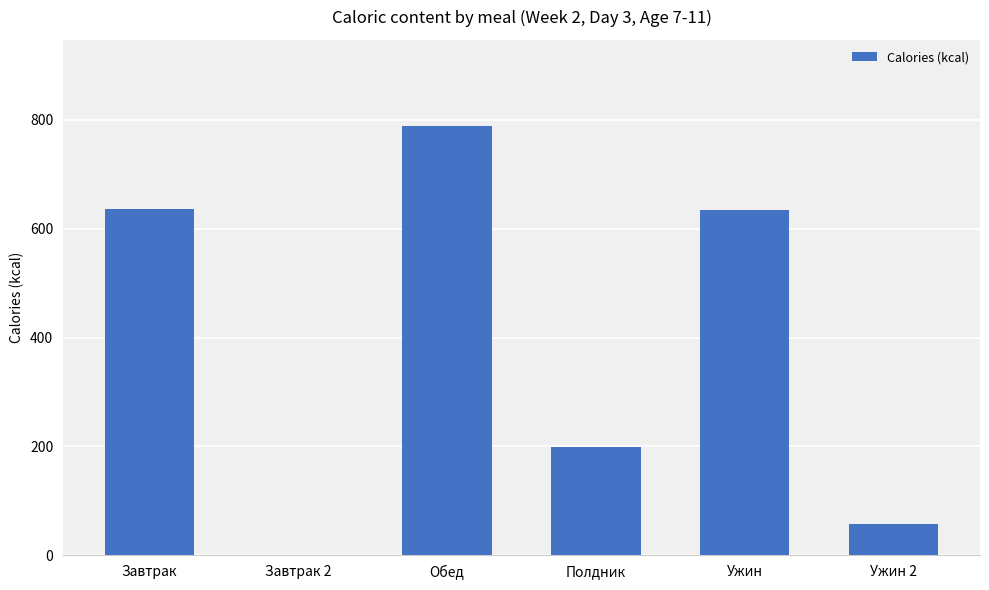

What is the approximate value at Ужин 2?

57.2